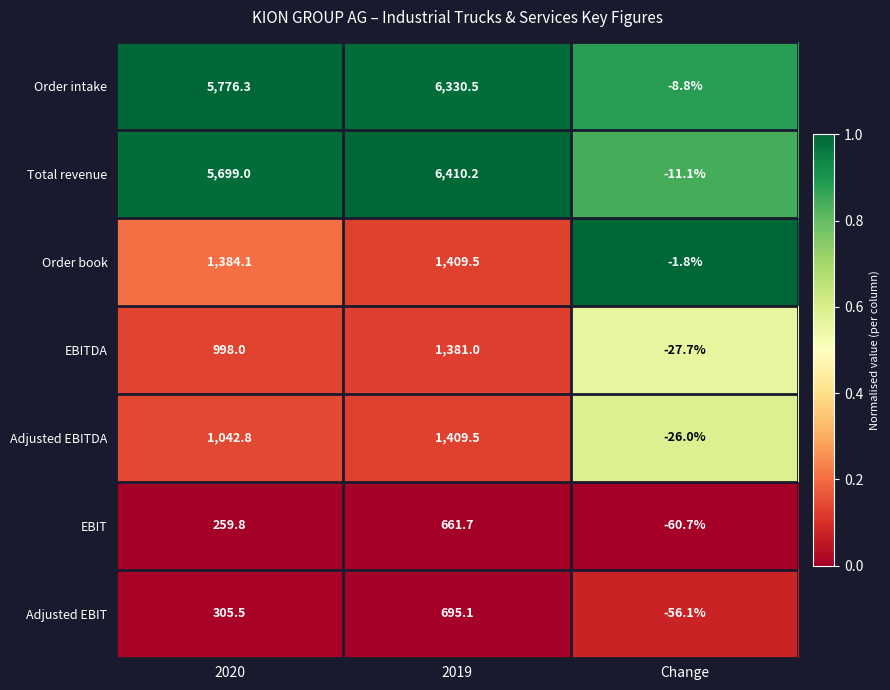

What is the difference between the highest and lowest values at 2020?

5516.5